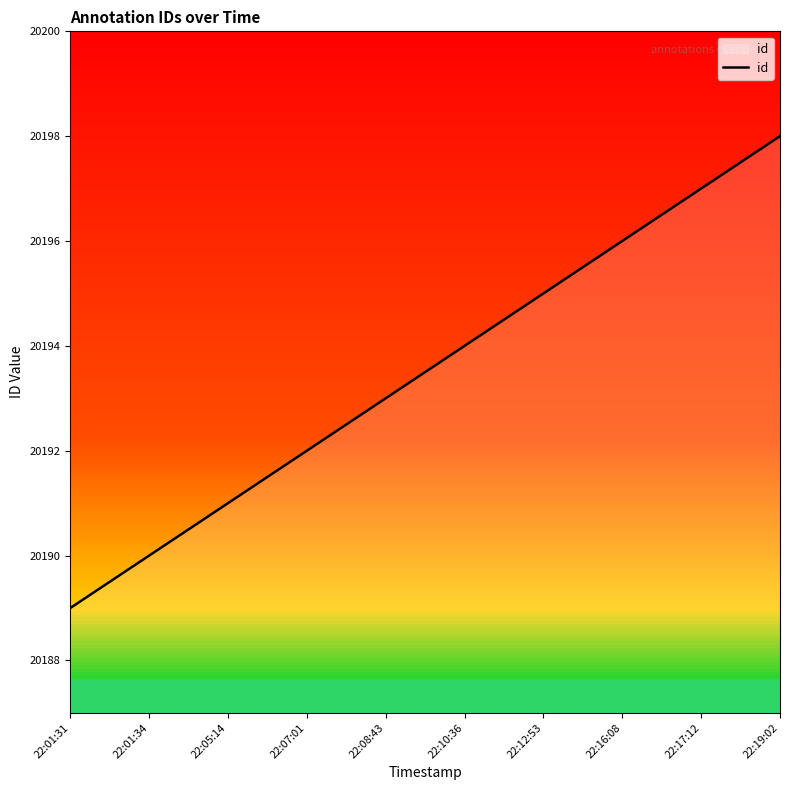

What value does the data have at 22:01:31?

20189